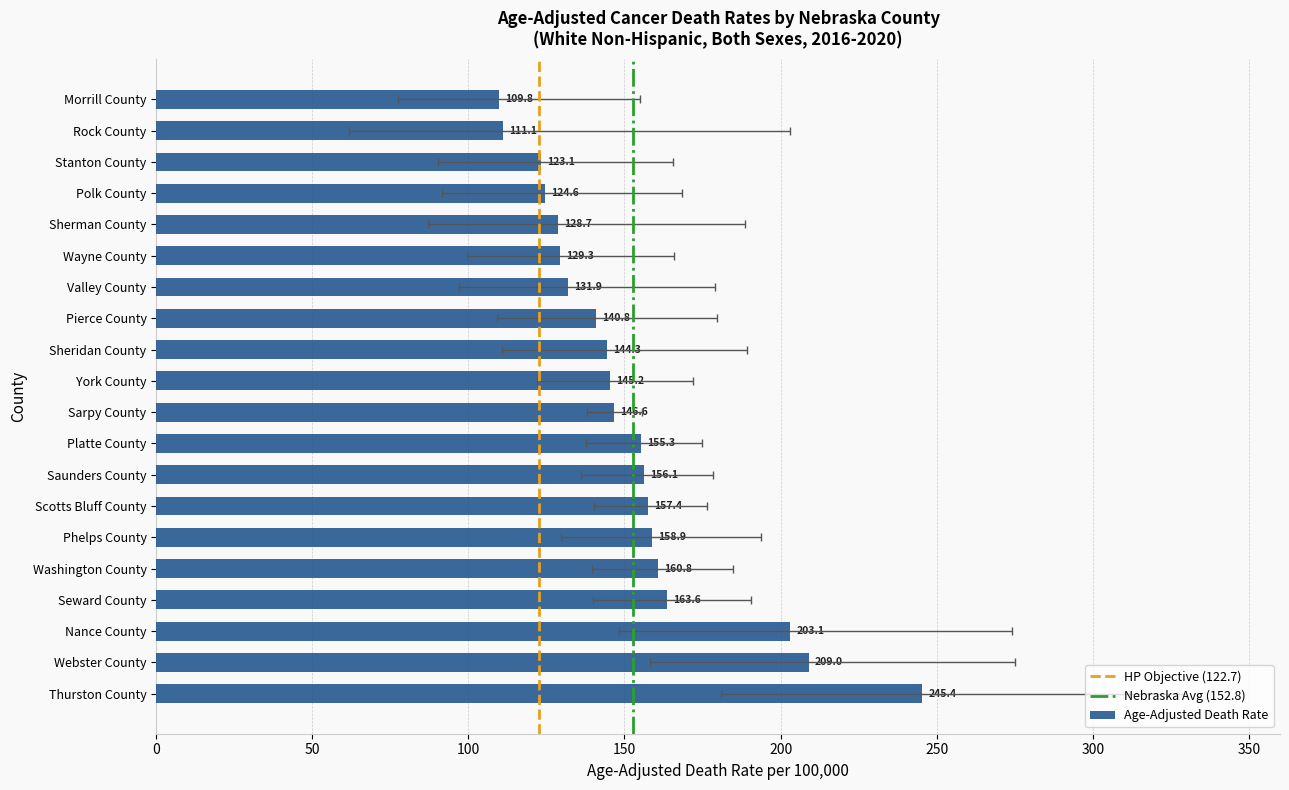

Reading left to right, transcribe all the data shown in this chart.

Age-Adjusted Death Rate: Webster County=209.0	Thurston County=245.4	Nance County=203.1	Sherman County=128.7	Stanton County=123.1	Morrill County=109.8	Rock County=111.1	Wayne County=129.3	Valley County=131.9	Polk County=124.6	Sarpy County=146.6	York County=145.2	Sheridan County=144.3	Pierce County=140.8	Seward County=163.6	Washington County=160.8	Scotts Bluff County=157.4	Saunders County=156.1	Platte County=155.3	Phelps County=158.9
Lower CI: Webster County=158.2	Thurston County=181.0	Nance County=148.2	Sherman County=87.2	Stanton County=90.1	Morrill County=77.3	Rock County=61.6	Wayne County=99.6	Valley County=96.9	Polk County=91.5	Sarpy County=138.0	York County=122.1	Sheridan County=110.7	Pierce County=109.3	Seward County=139.9	Washington County=139.5	Scotts Bluff County=140.3	Saunders County=136.2	Platte County=137.7	Phelps County=129.8
Upper CI: Webster County=275.1	Thurston County=329.9	Nance County=274.2	Sherman County=188.6	Stanton County=165.6	Morrill County=155.0	Rock County=203.0	Wayne County=165.8	Valley County=179.1	Polk County=168.3	Sarpy County=155.6	York County=172.1	Sheridan County=189.2	Pierce County=179.7	Seward County=190.5	Washington County=184.7	Scotts Bluff County=176.3	Saunders County=178.4	Platte County=174.8	Phelps County=193.8